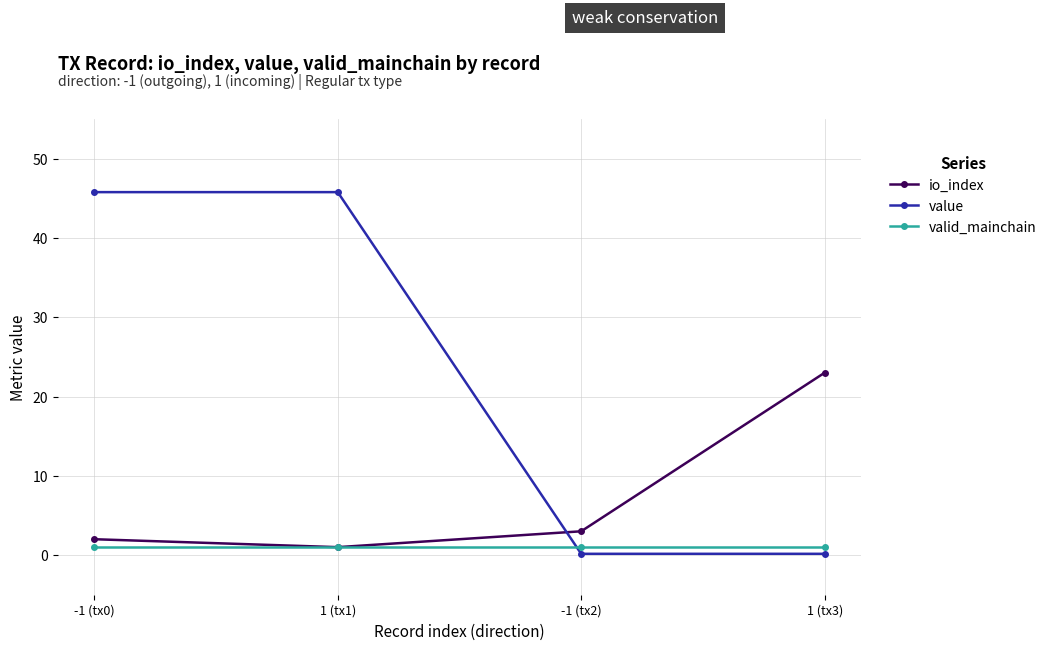

What is the spread (max minus min) of values at -1 (tx0)?

44.8